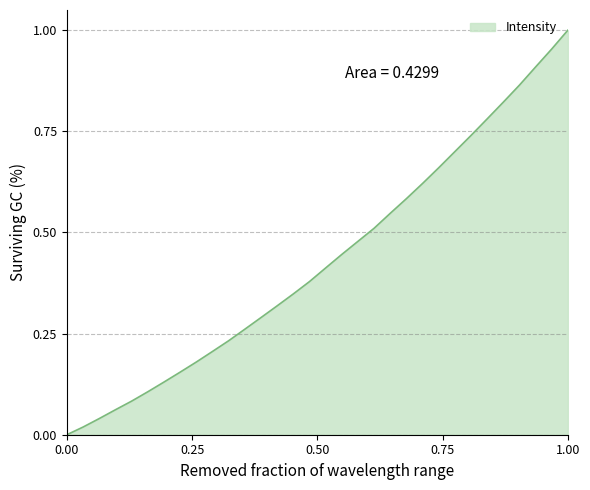

Reading right to left, what are all the values shown in this chart?

1.0	1.0	0.9	0.9	0.8	0.8	0.7	0.7	0.7	0.6	0.6	0.5	0.5	0.5	0.4	0.4	0.4	0.3	0.3	0.3	0.3	0.2	0.2	0.2	0.2	0.1	0.1	0.1	0.1	0.0	0.0	0.0